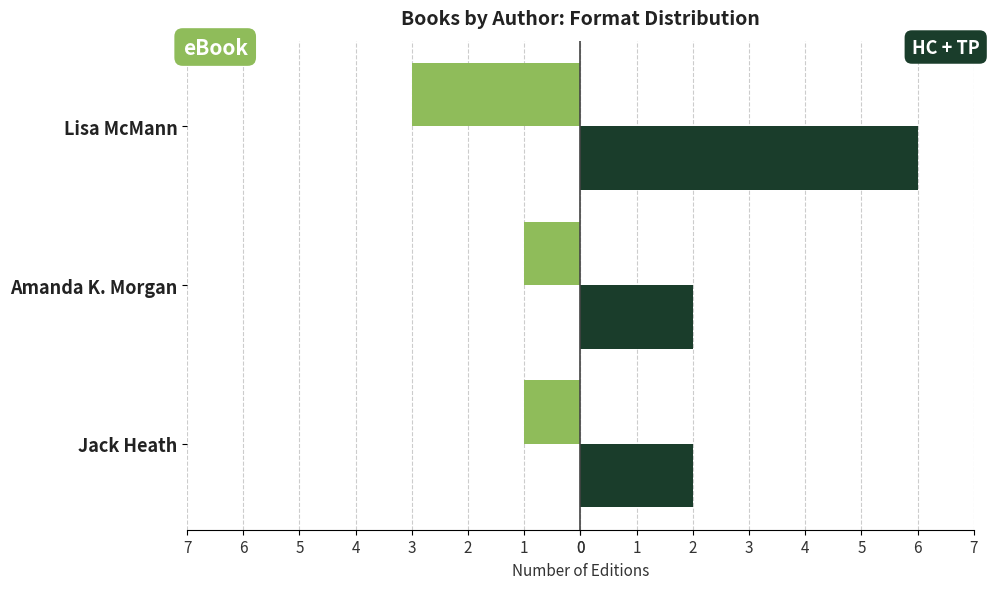

Are the bars horizontal?

Yes